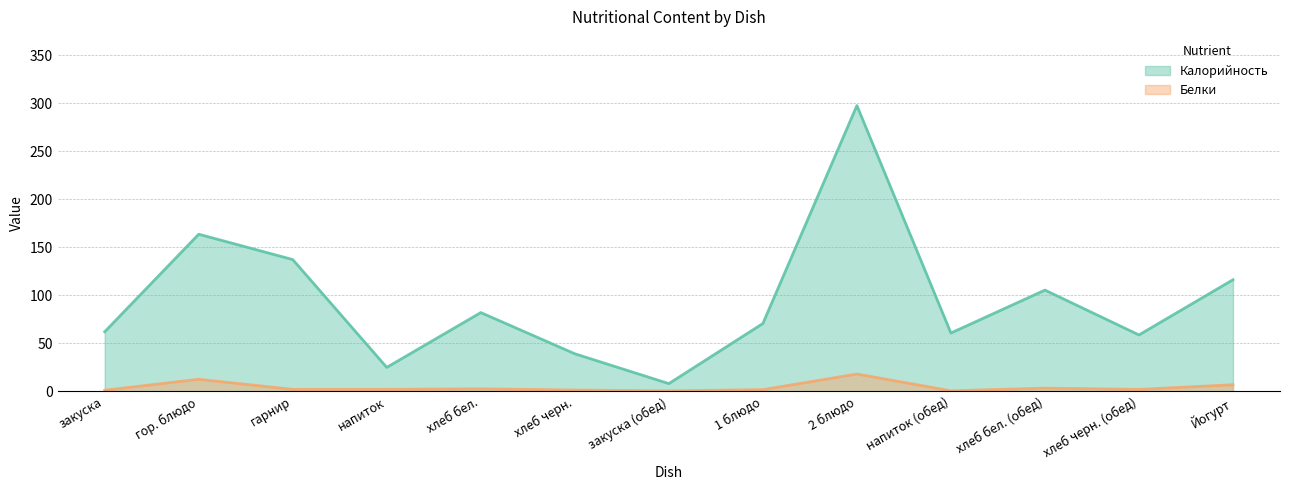

True or false: Калорийность (line) has a value of 164.9 at хлеб бел. (обед).

False